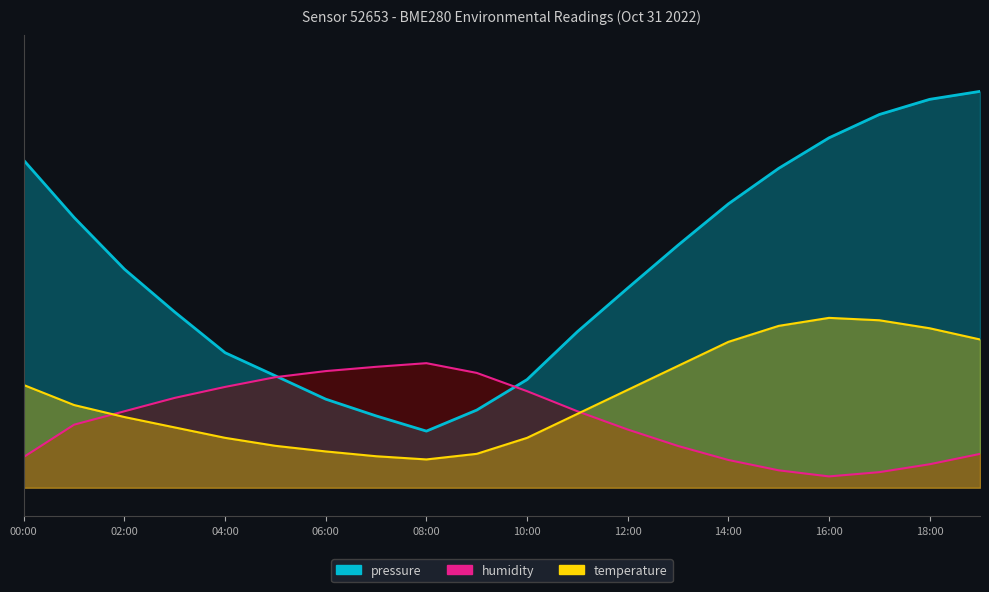

Reading right to left, what are all the values shown in this chart?

pressure: 70.0	68.6	65.9	61.8	56.4	50.1	42.8	35.3	27.6	19.1	13.7	10.0	12.7	15.6	19.8	23.8	31.0	38.6	47.7	57.8
temperature: 26.2	28.2	29.6	30.0	28.6	25.8	21.5	17.3	13.1	8.8	6.0	5.0	5.6	6.4	7.4	8.8	10.6	12.5	14.6	18.1
humidity: 6.0	4.2	2.8	2.0	3.1	4.9	7.4	10.3	13.5	17.1	20.3	22.0	21.4	20.6	19.5	17.8	15.9	13.5	11.1	5.4